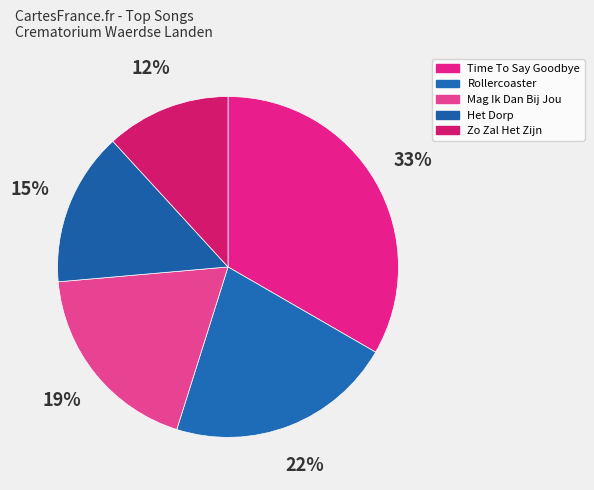

Which category has the biggest portion of the pie?

Time To Say Goodbye